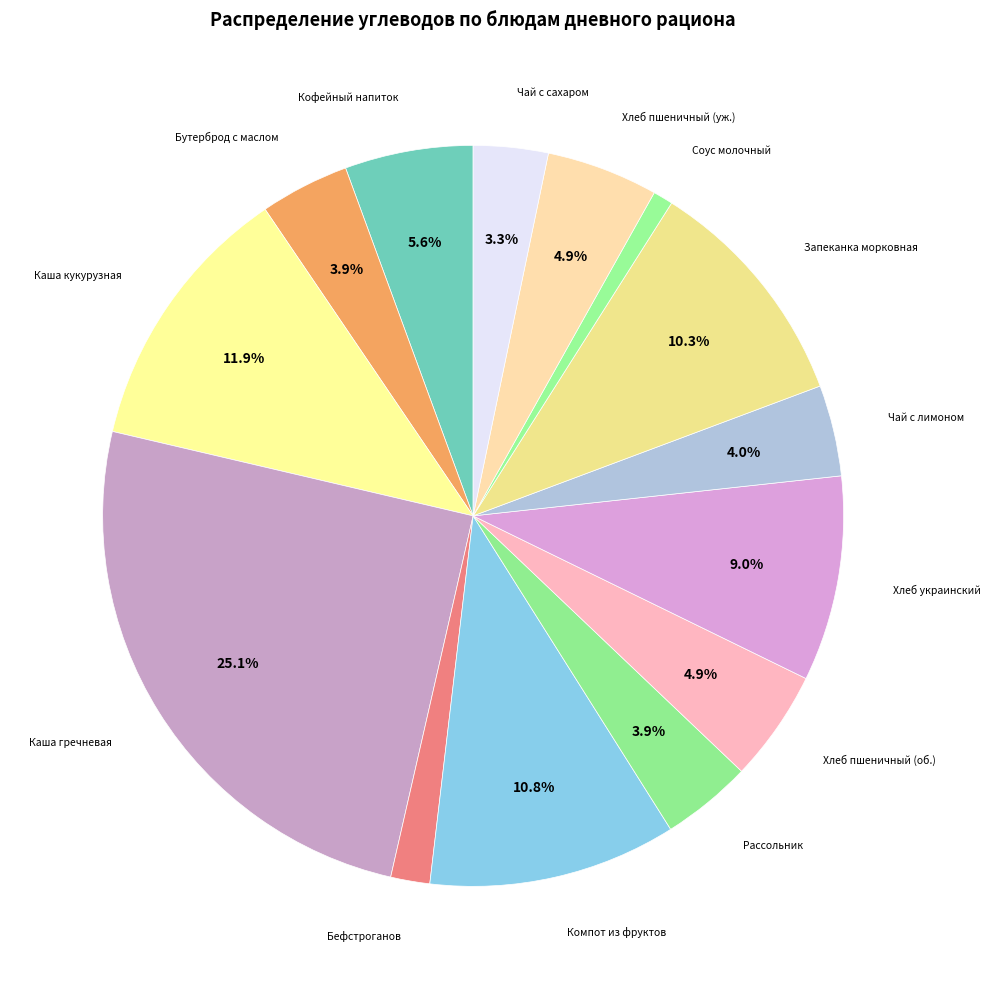

Which category has the smallest portion of the pie?

СОУС МОЛОЧНЫЙ СЛАДКИЙ